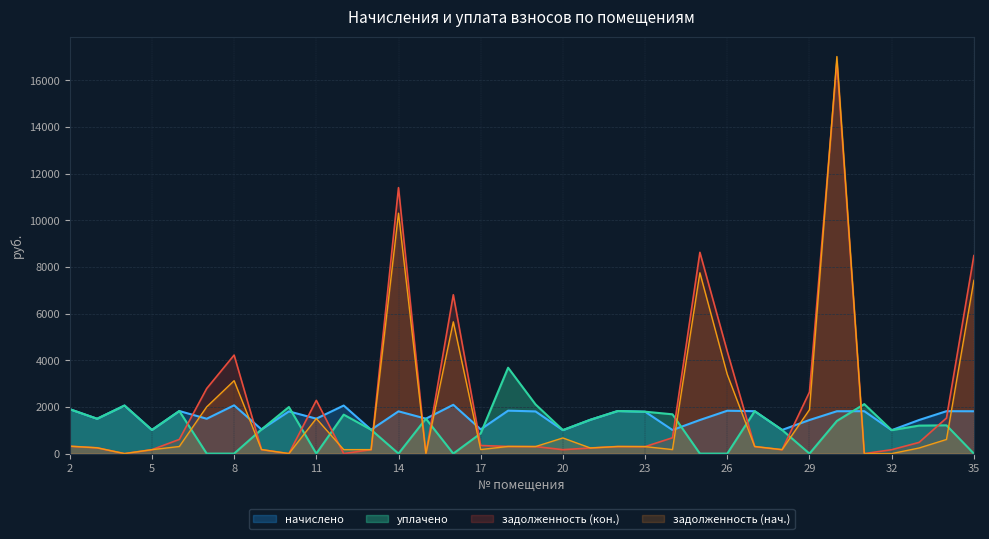

What is the spread (max minus min) of values at 24?

1513.0